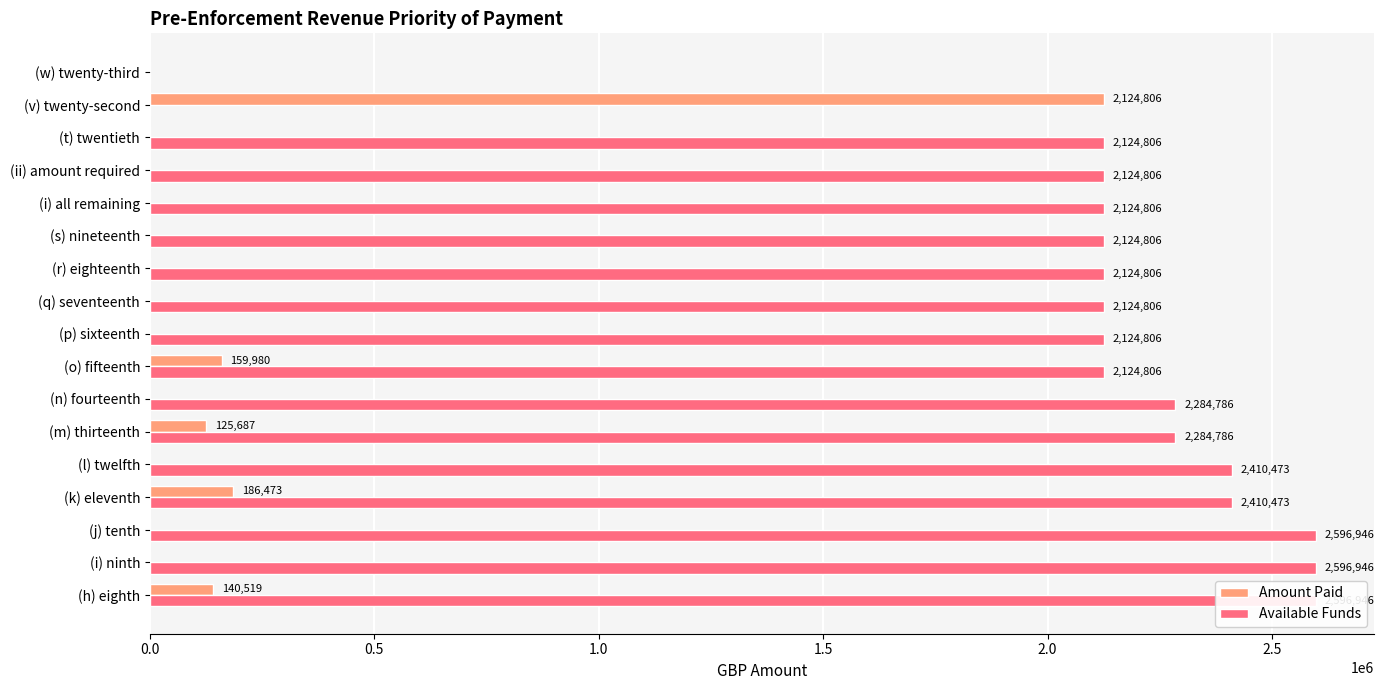

What is the sum of all Amount Paid values?

2737465.8